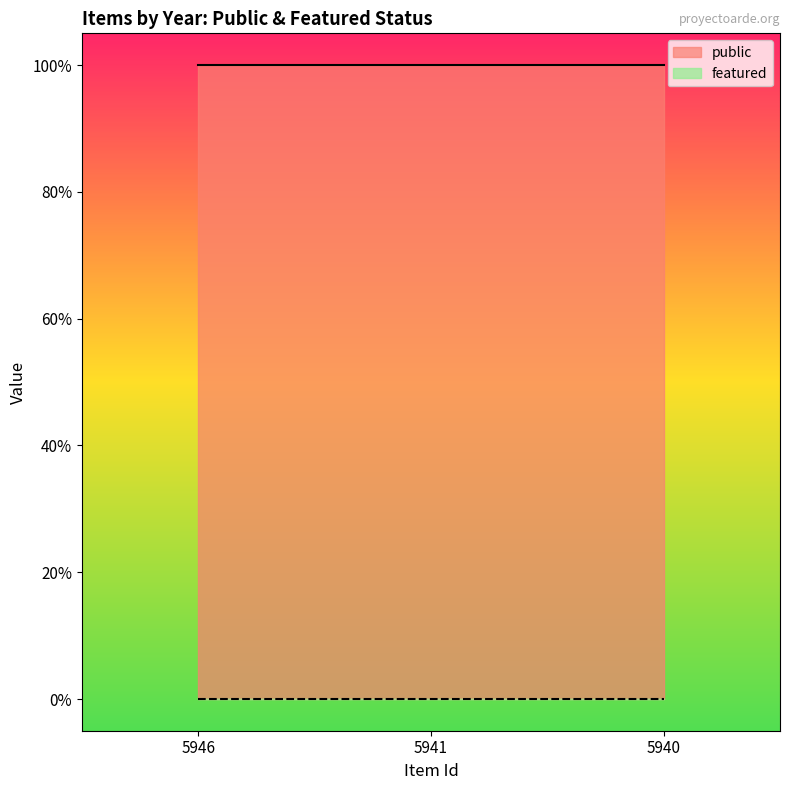

Reading left to right, transcribe all the data shown in this chart.

public: 5946=1	5941=1	5940=1
featured: 5946=0	5941=0	5940=0